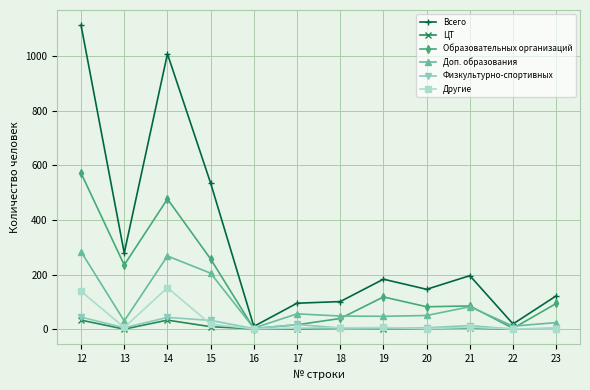

Which series changed the most between 13 and 17?

Образовательных организаций